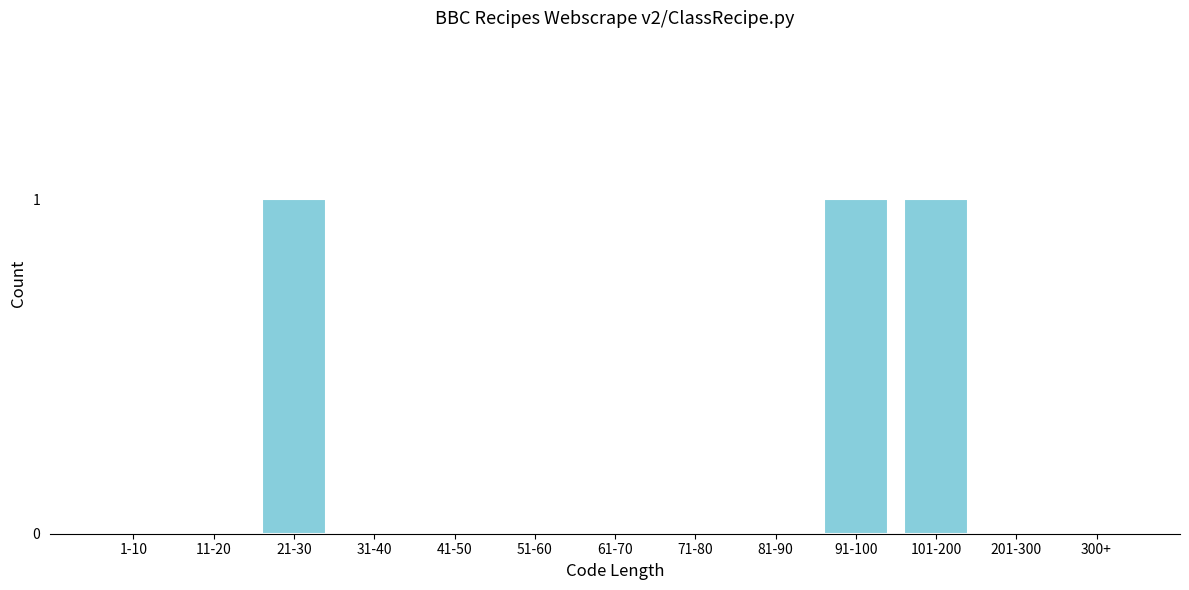

Reading left to right, transcribe all the data shown in this chart.

1-10=0	11-20=0	21-30=1	31-40=0	41-50=0	51-60=0	61-70=0	71-80=0	81-90=0	91-100=1	101-200=1	201-300=0	300+=0